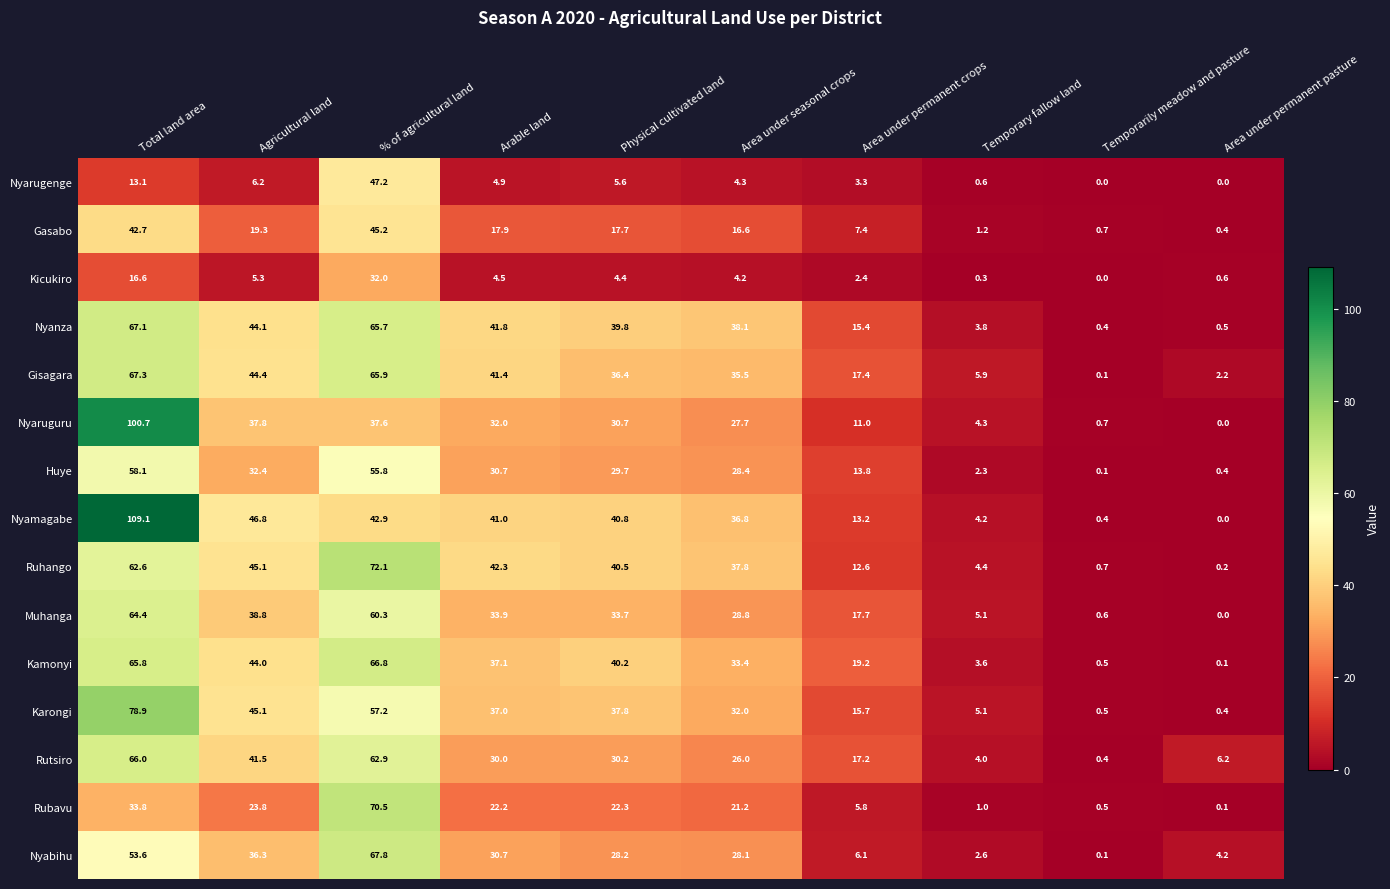

At which category is the sum across all series the highest?

Total land area